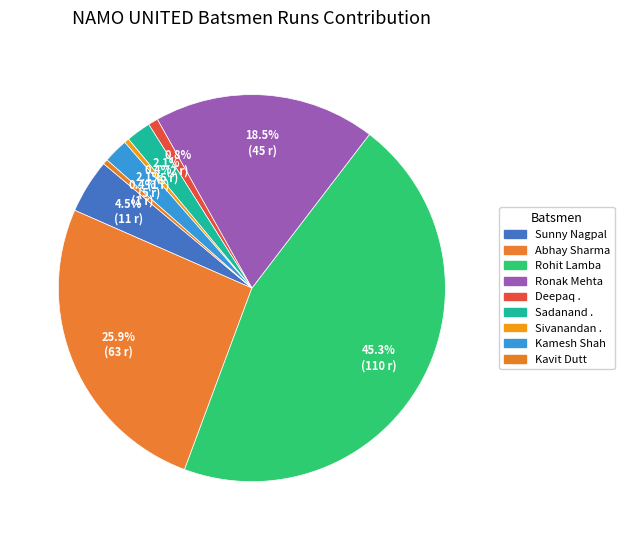

How many slices are in this pie chart?

9